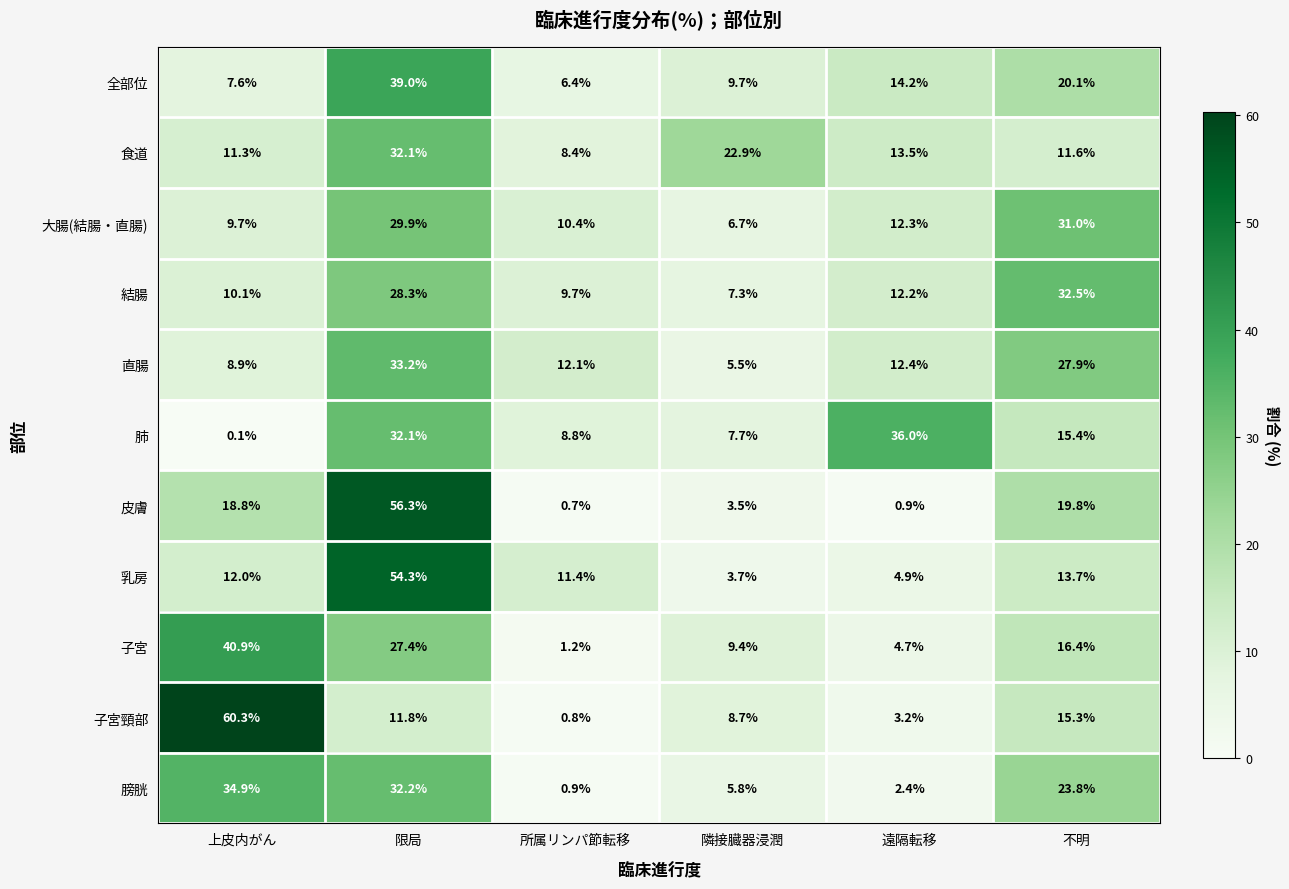

What is the spread (max minus min) of values at 遠隔転移?

35.1